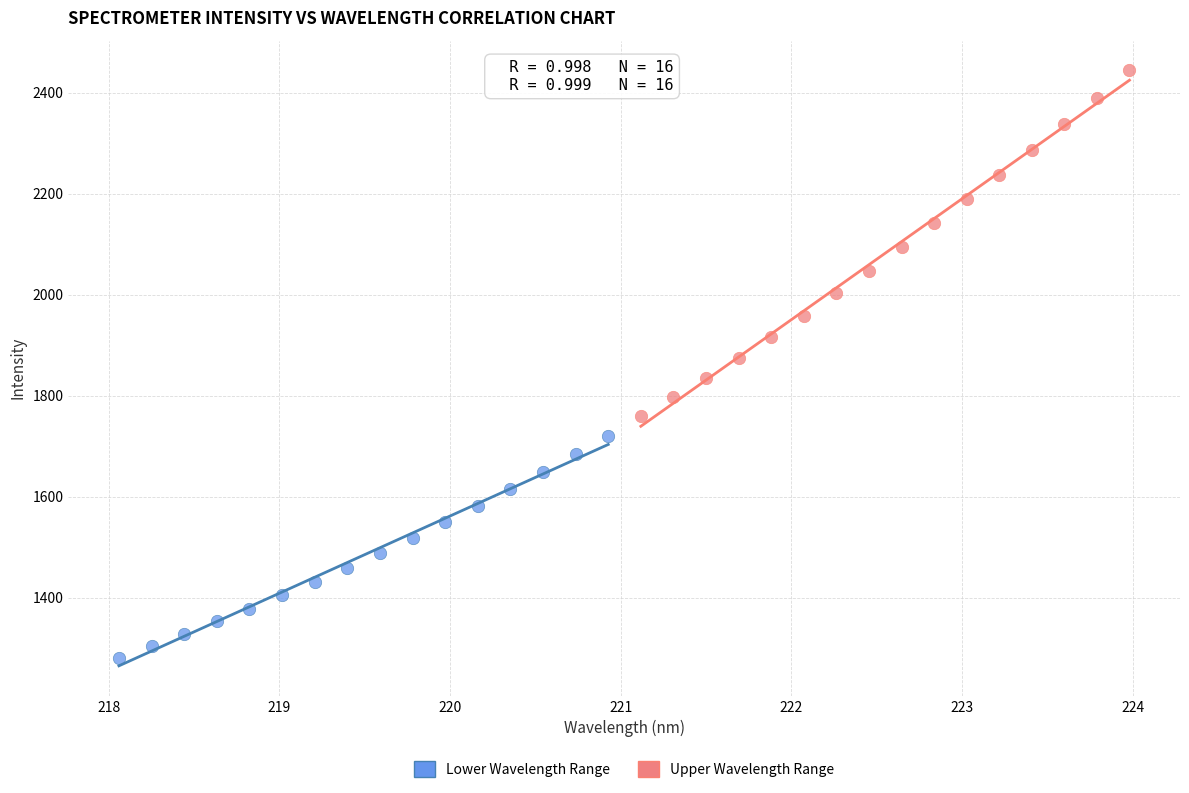

Which series has the widest spread of Y values?

Upper Wavelength Range